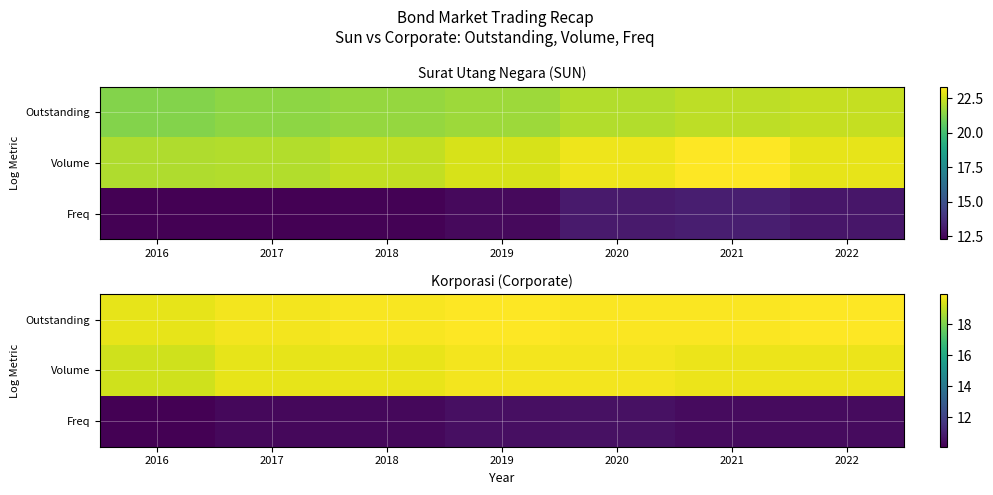

What value does the Freq series have at 2016?

10.1